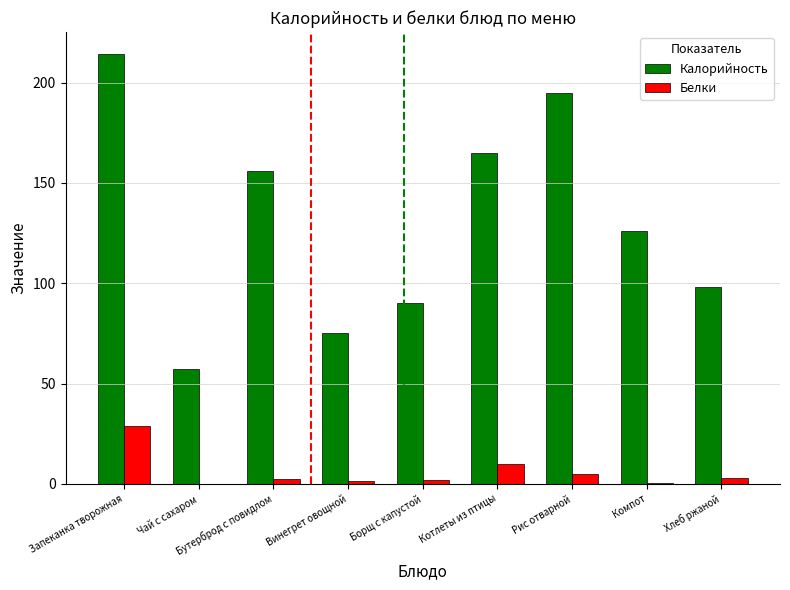

Which series changed the most between Запеканка творожная and Бутерброд с повидлом?

Калорийность